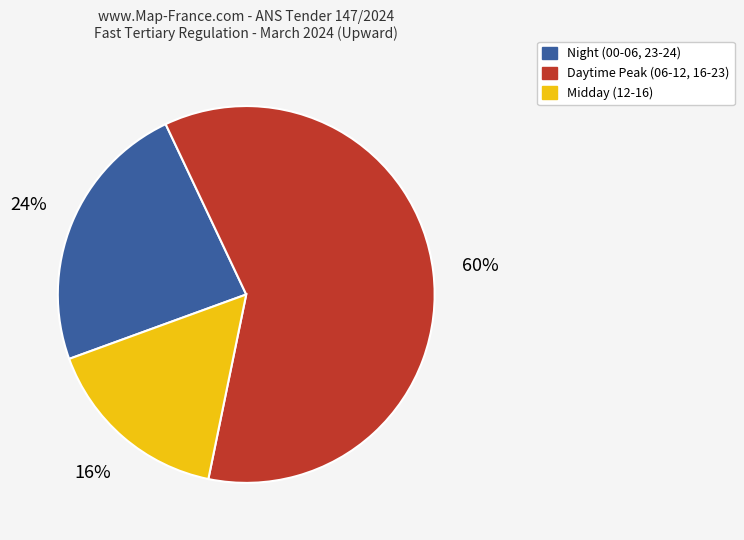

To the nearest percent, what percentage of the pie is Midday (12-16)?

16%